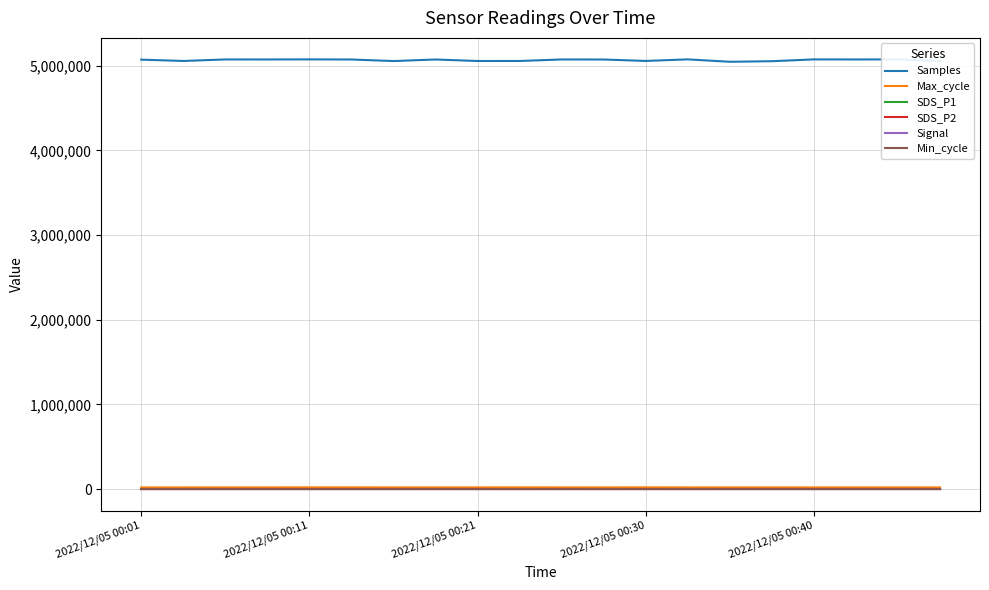

True or false: Signal and Samples cross at least once.

False